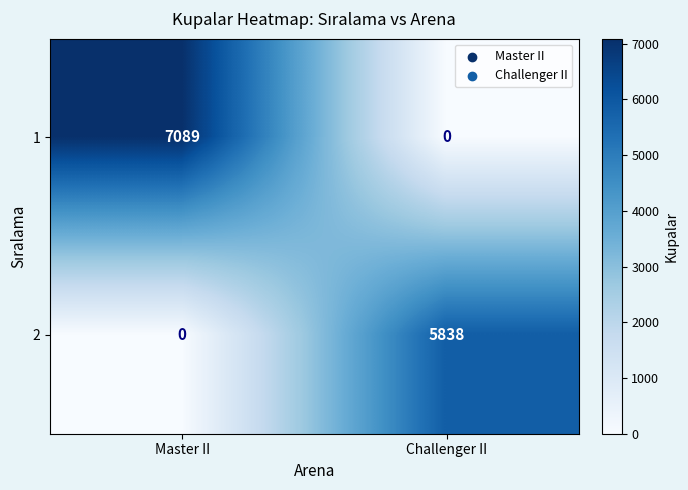

List the series in order of their peak value, lowest first.

2, 1